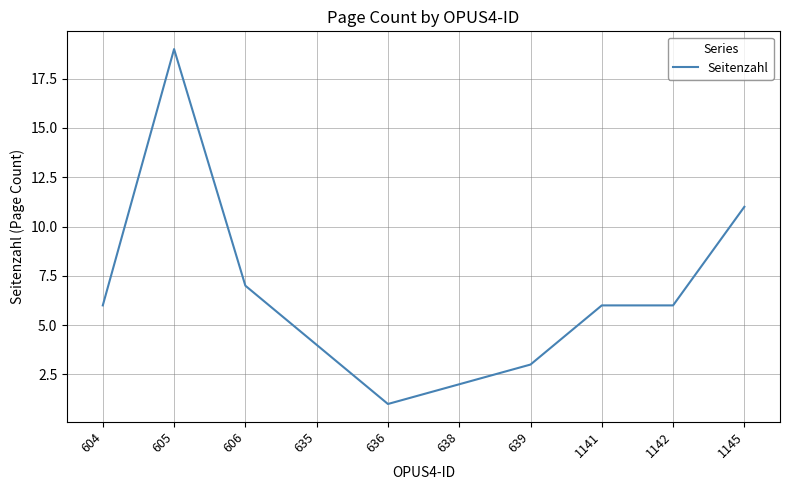

At which label is the value closest to 10?

1145